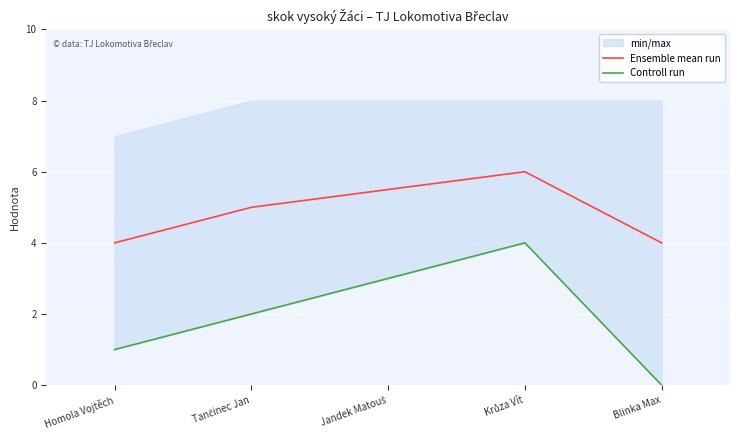

What is the value of the Controll run point at the 2nd from the left?

2.0